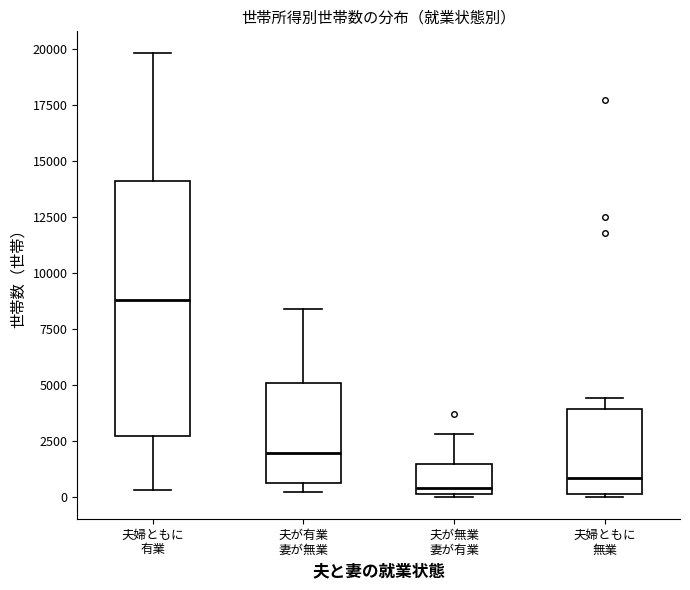

Reading left to right, transcribe this box plot: for each box, give where its median line is, the range the box spans, and where its two whiskers end, as read against the y-axis. The values are not printed on the chart, so give them approximately, as read against the axis.

夫婦ともに 有業: median 9000, box 2500 to 14000, whiskers 500 to 20000
夫が有業 妻が無業: median 2000, box 500 to 5000, whiskers 0 to 8500
夫が無業 妻が有業: median 500, box 0 to 1500, whiskers 0 to 3000
夫婦ともに 無業: median 1000, box 0 to 4000, whiskers 0 to 4500